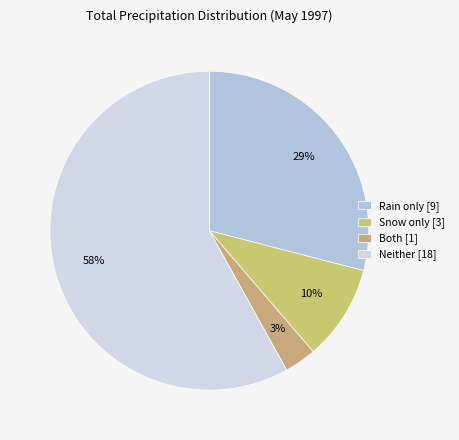

To the nearest percent, what is the difference between the largest and smallest slice percentages?

55%